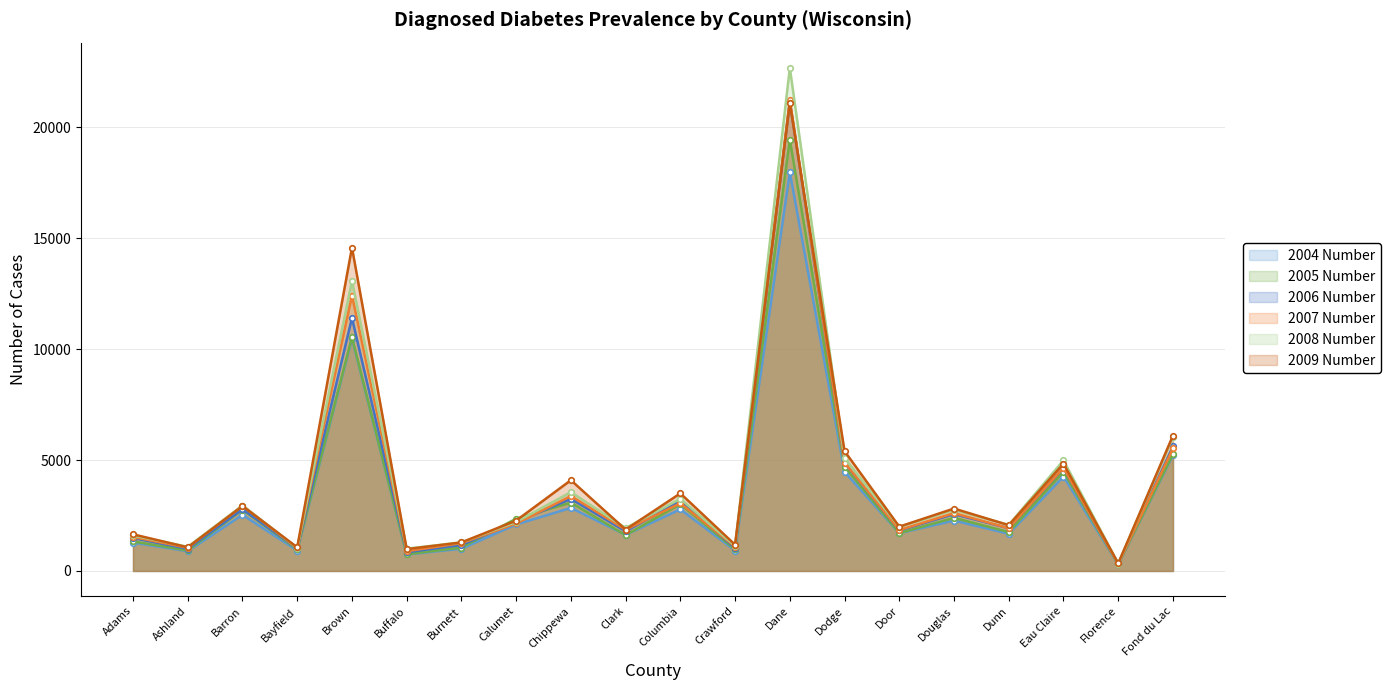

True or false: 2004 Number has a value of 2843 at Chippewa.

True